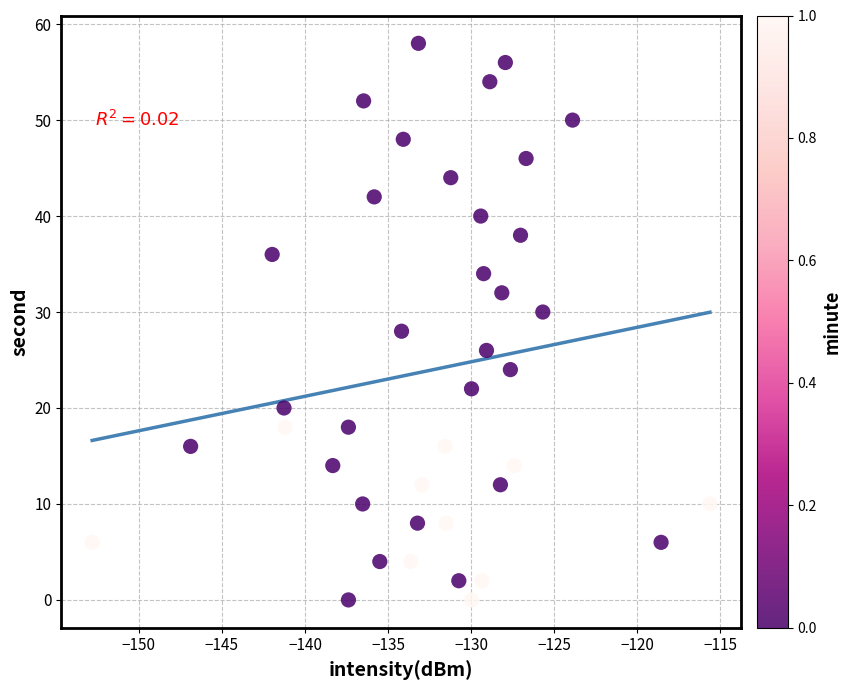

What is the range of Y values (max minus min)?

58